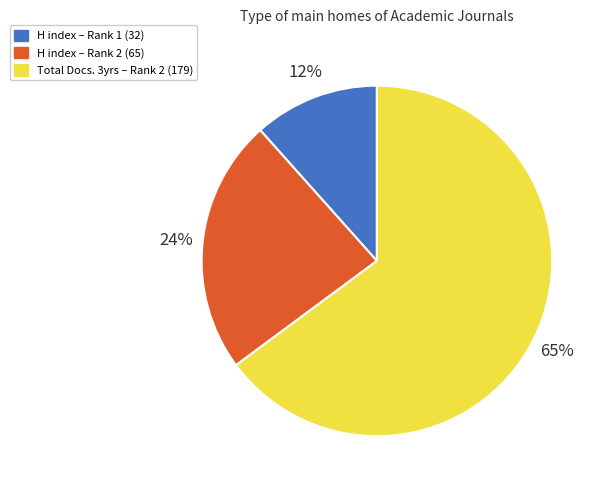

Is there any slice that represents more than half of the pie?

Yes